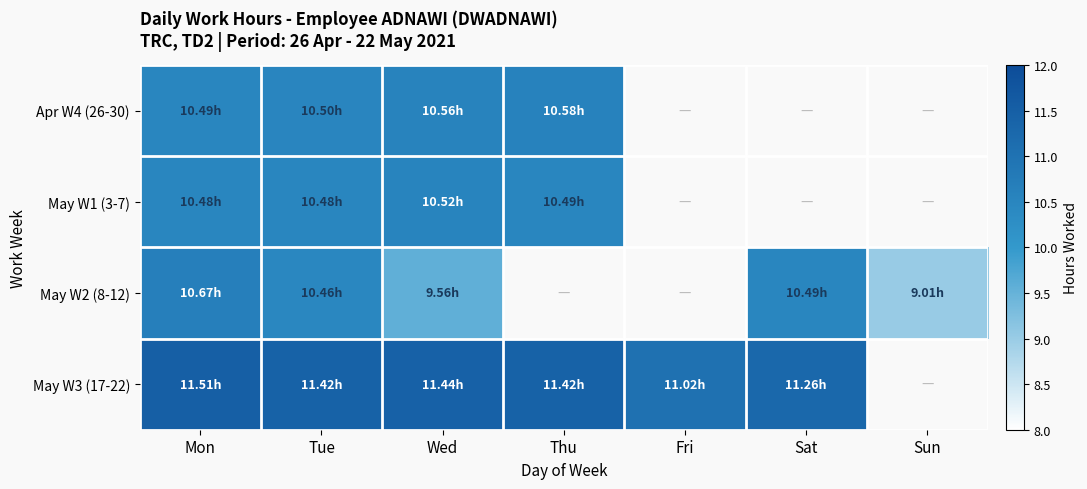

Reading right to left, list all the values displayed in this chart.

Apr W4 (26-30): Sun=0.0	Sat=0.0	Fri=0.0	Thu=10.6	Wed=10.6	Tue=10.5	Mon=10.5
May W1 (3-7): Sun=0.0	Sat=0.0	Fri=0.0	Thu=10.5	Wed=10.5	Tue=10.5	Mon=10.5
May W2 (8-12): Sun=9.0	Sat=10.5	Fri=0.0	Thu=0.0	Wed=9.6	Tue=10.5	Mon=10.7
May W3 (17-22): Sun=0.0	Sat=11.3	Fri=11.0	Thu=11.4	Wed=11.4	Tue=11.4	Mon=11.5